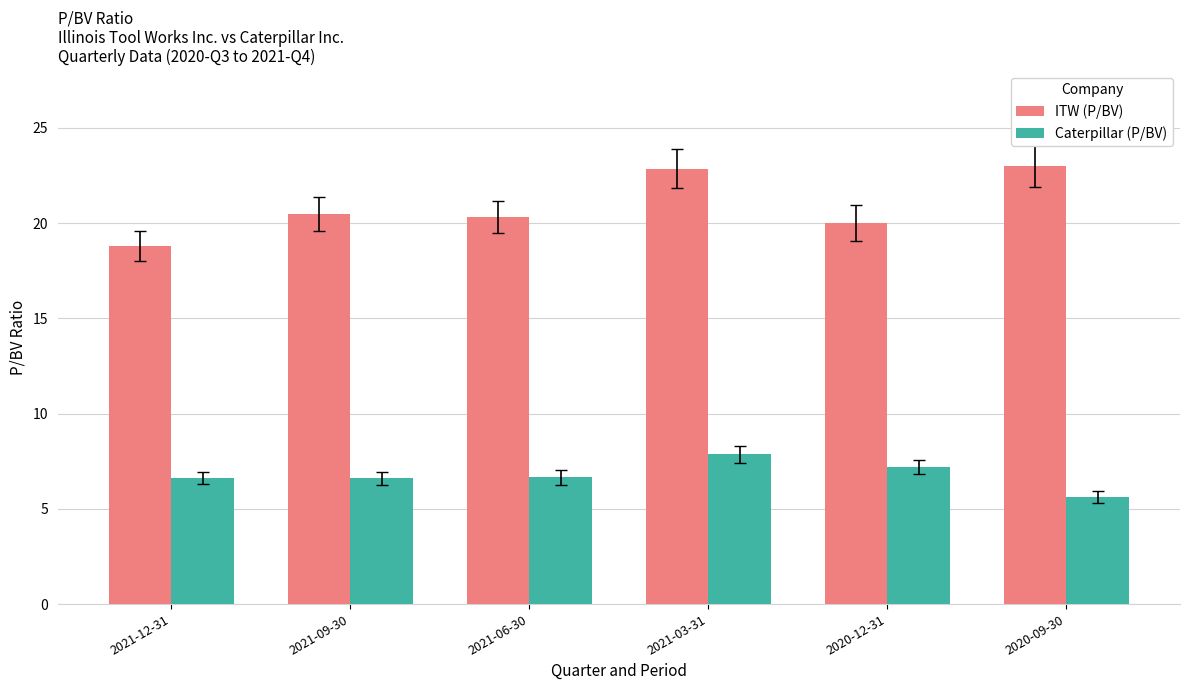

At 2021-06-30, list the series in order from largest to smallest.

ITW (P/BV), Caterpillar (P/BV)